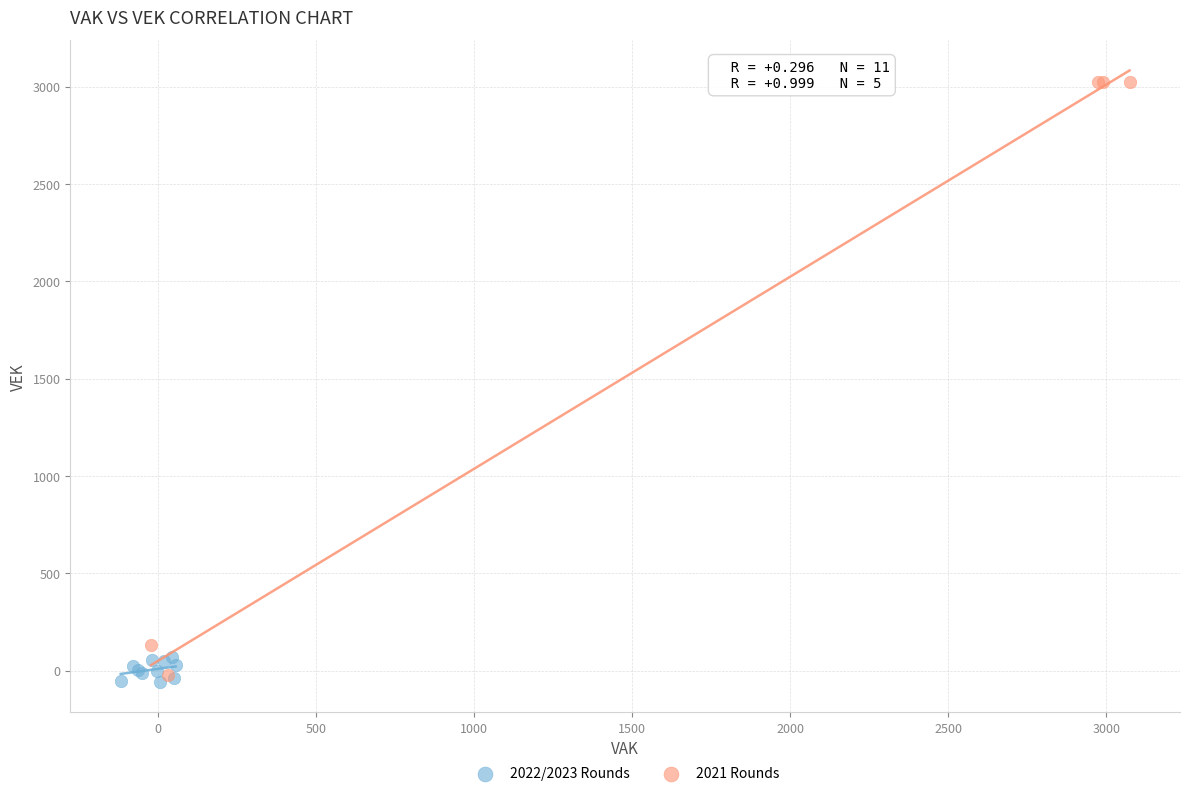

Which series reaches the maximum Y coordinate?

2021 Rounds